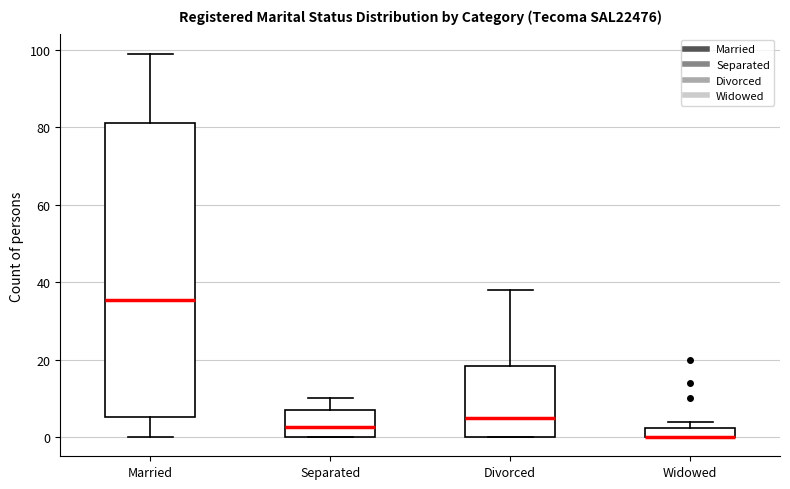

Which box is the tallest, from its lower edge to its upper edge?

Married